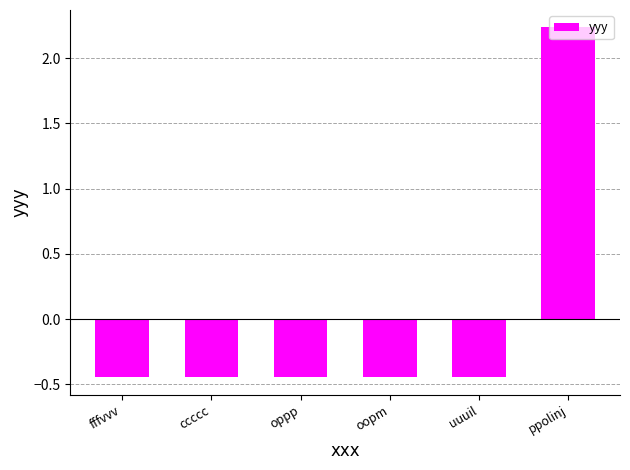

At which category does the chart reach its peak across all series?

ppolinj